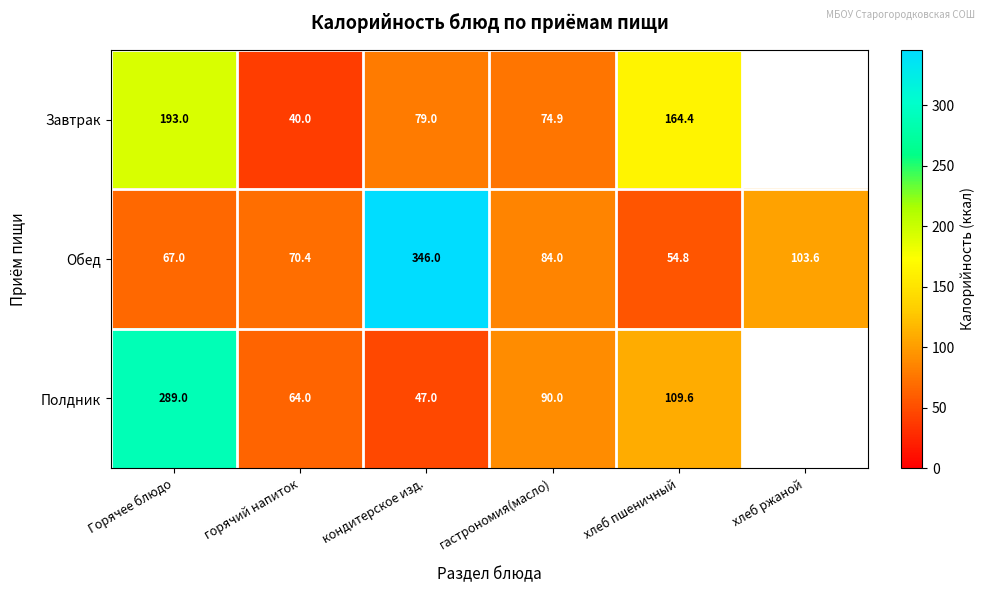

Rank the series at Горячее блюдо from lowest to highest value.

Обед, Завтрак, Полдник